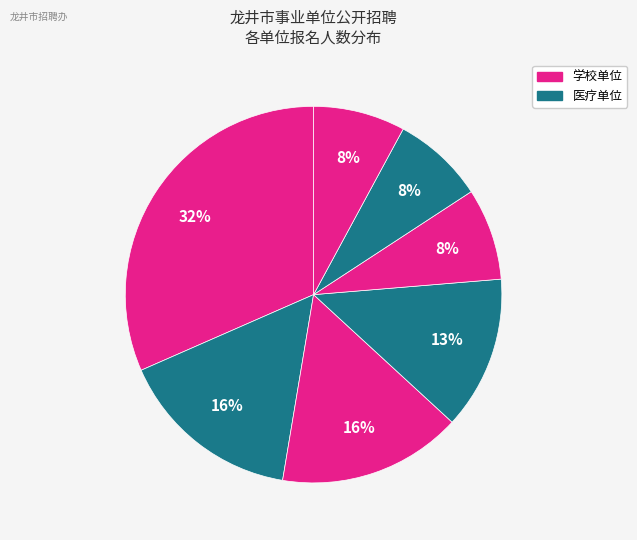

Count the number of slices in the pie.

7